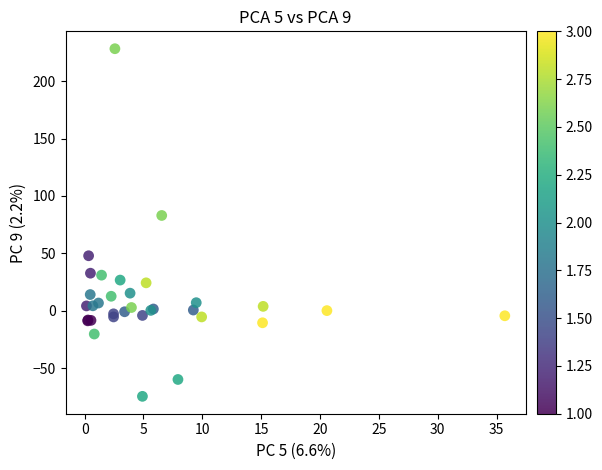

What Y value in the scatter plot is closest to 76?

83.0